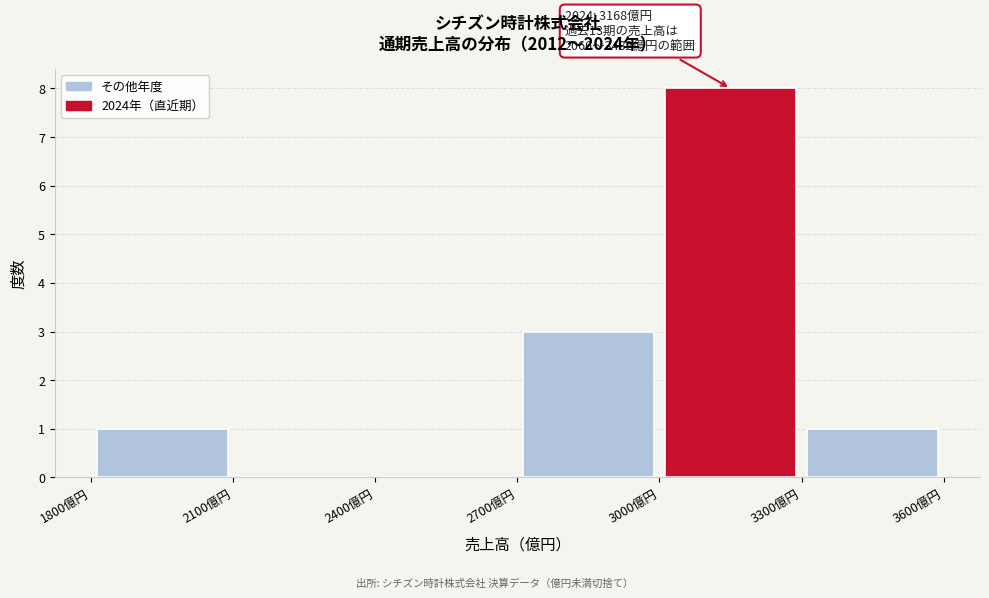

Over which range of the x-axis is the bar tallest?

3000 to 3300